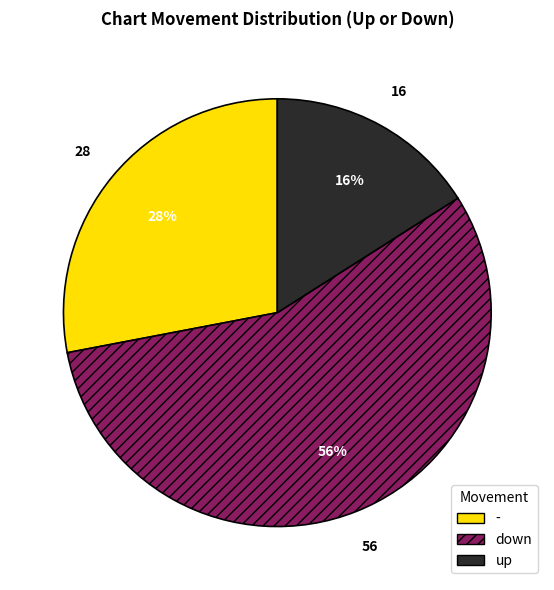

Does - account for over 50% of the chart?

No